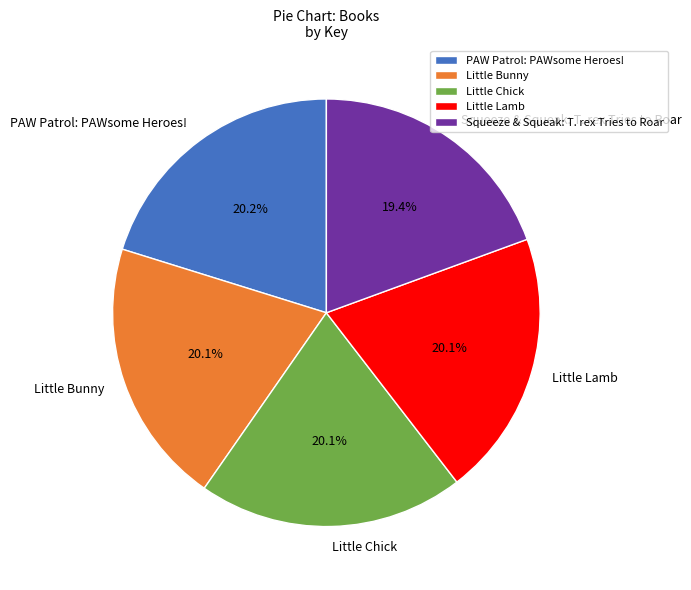

True or false: Little Bunny accounts for 20% of the total.

True